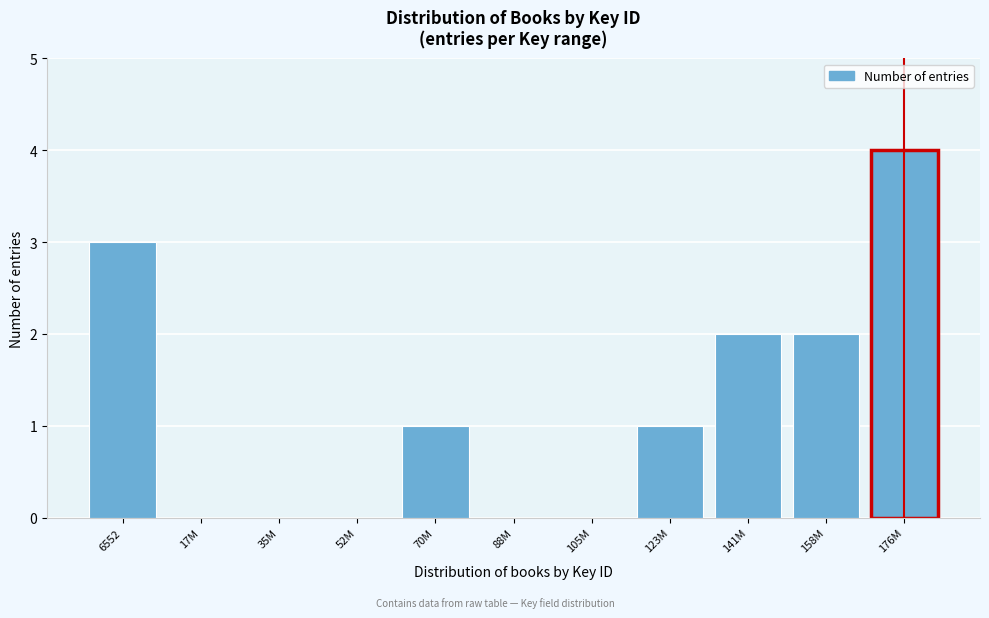

Reading left to right, extract all data points from this chart.

6552=3	17M=0	35M=0	52M=0	70M=1	88M=0	105M=0	123M=1	141M=2	158M=2	176M=4